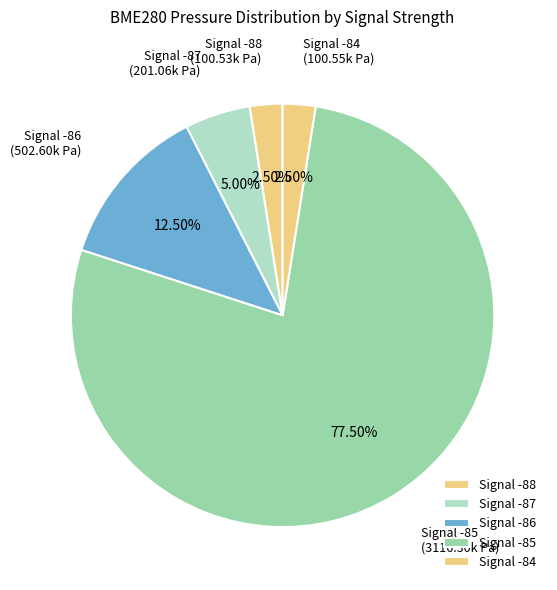

Which category accounts for the majority?

Signal -85